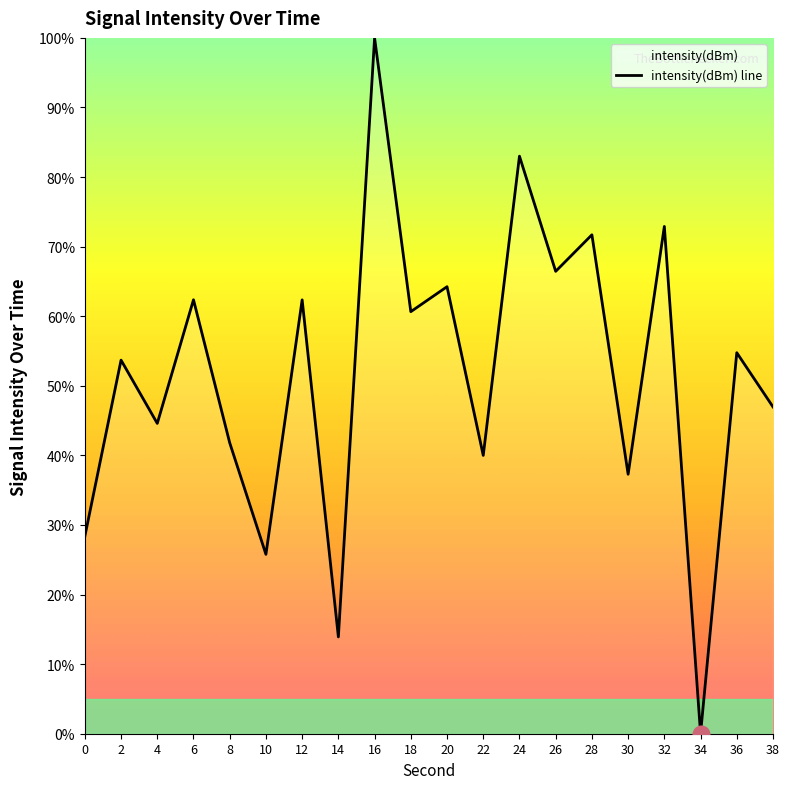

Which has a higher value, 22 or 34?

22